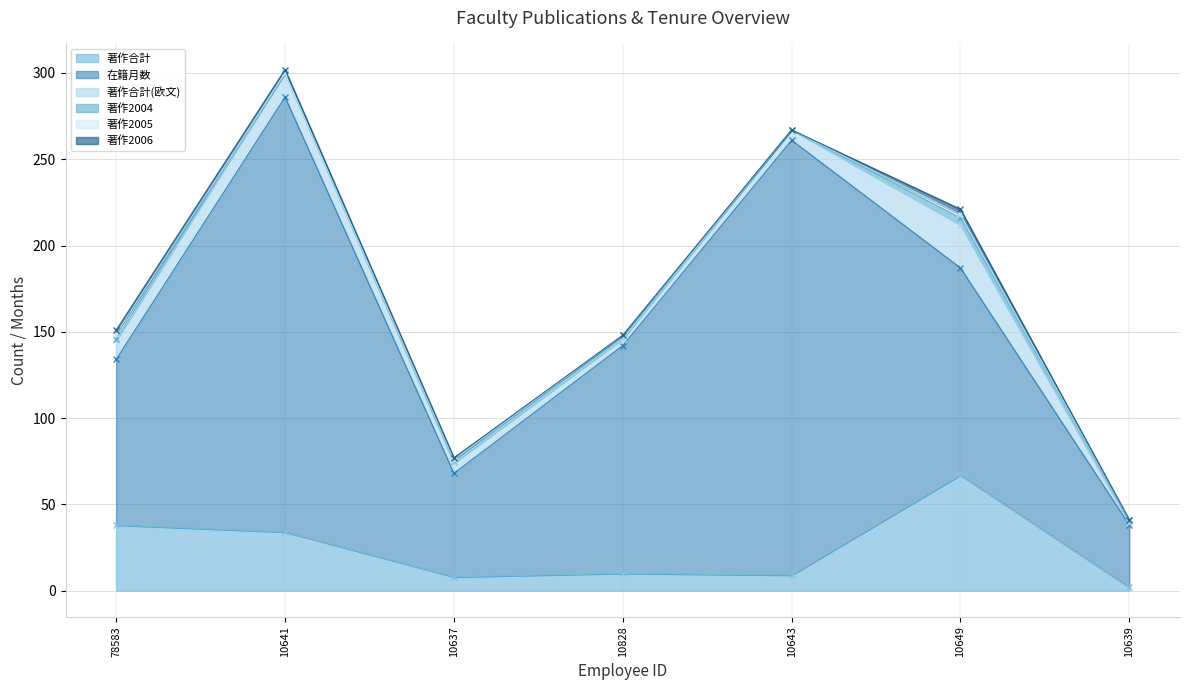

How many interior local valleys does the 著作合計(欧文) series have?

1